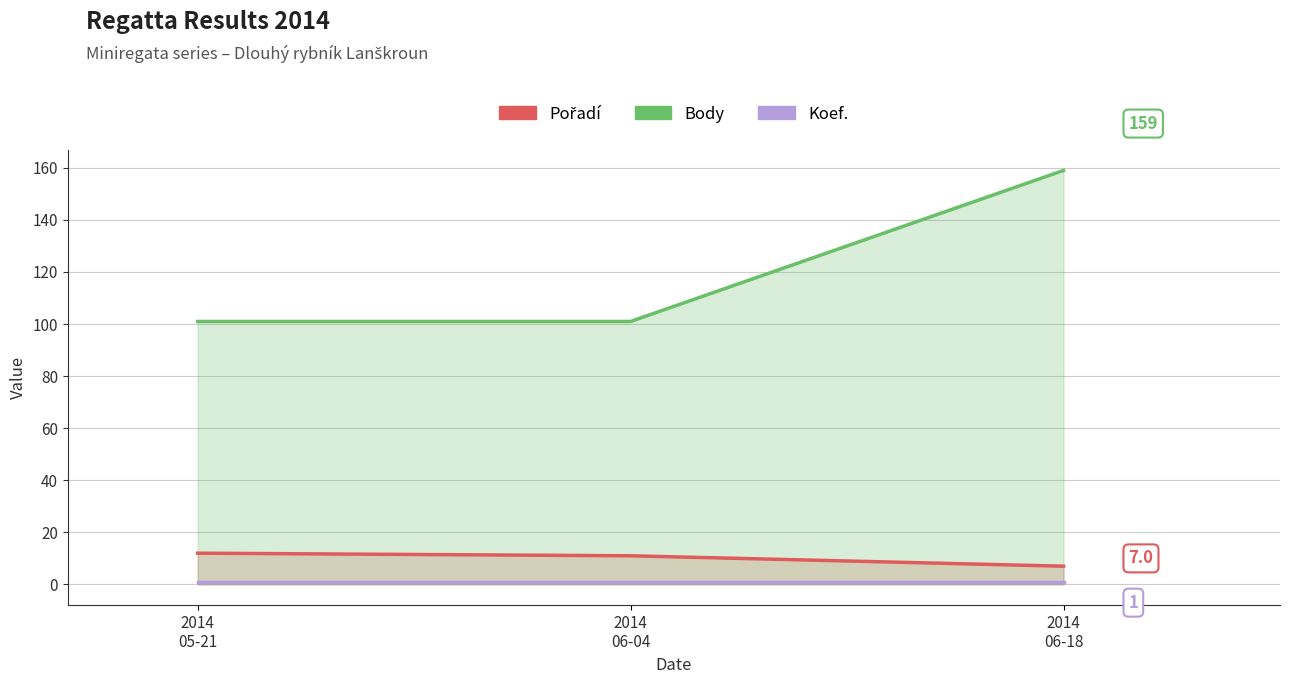

What is the maximum value for Koef.?

1